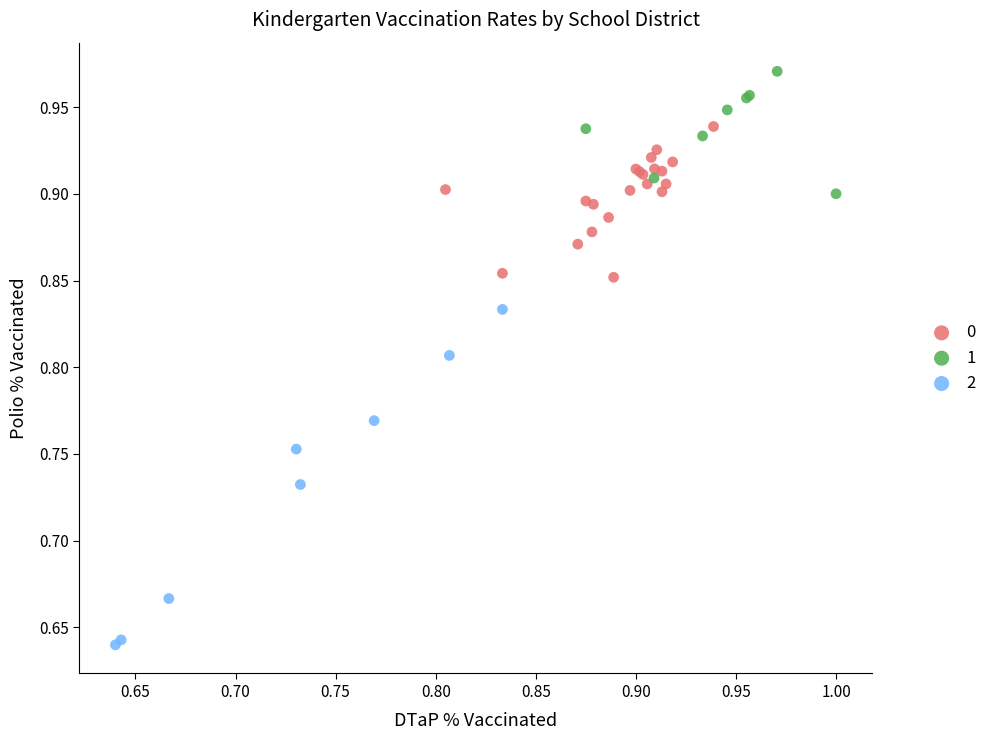

What are all the series names shown in the legend?

0, 1, 2